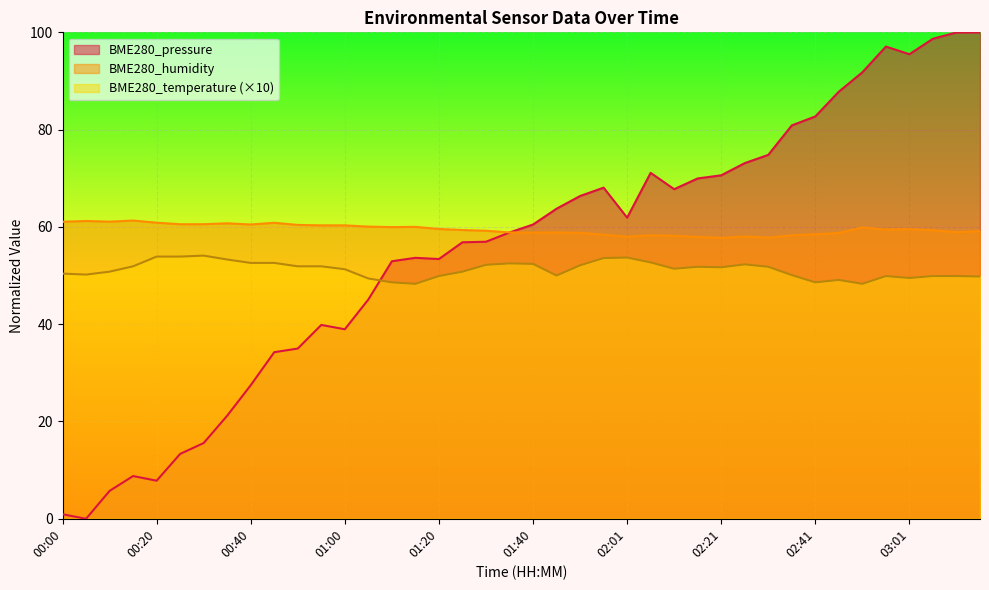

The BME280_temperature series shows 21.4 at 02:11. True or false?

False